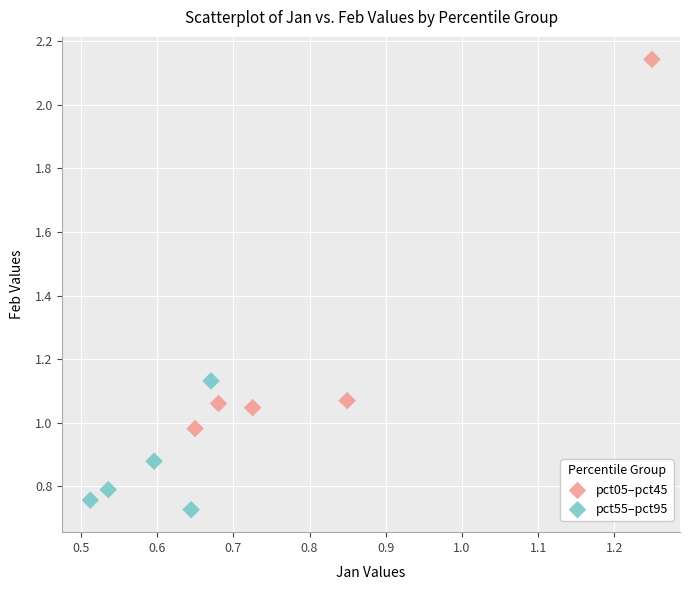

Which series contains the highest Y value?

pct05–pct45